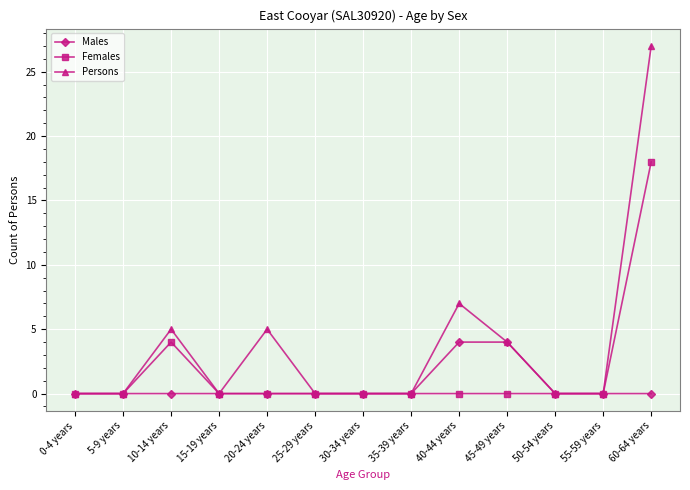

List the series in order of their overall mean, highest first.

Persons, Females, Males